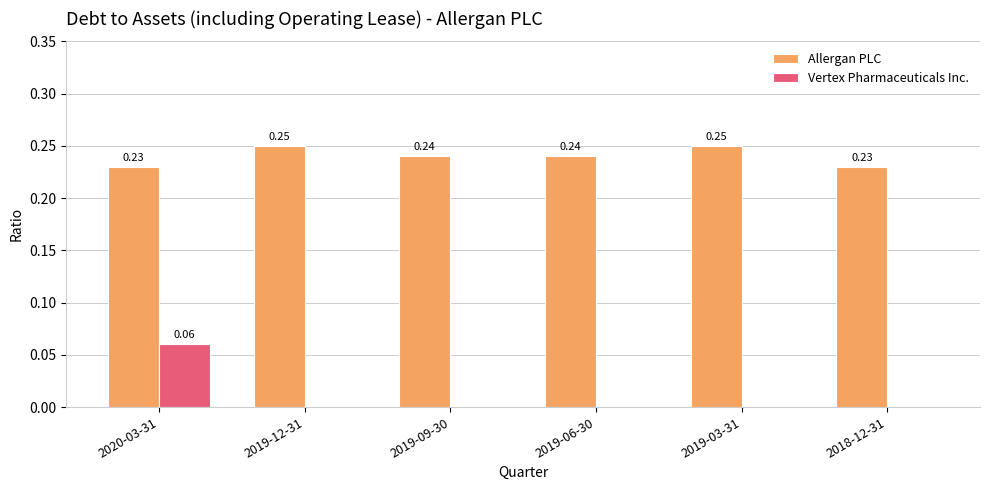

How many groups of bars are there?

6